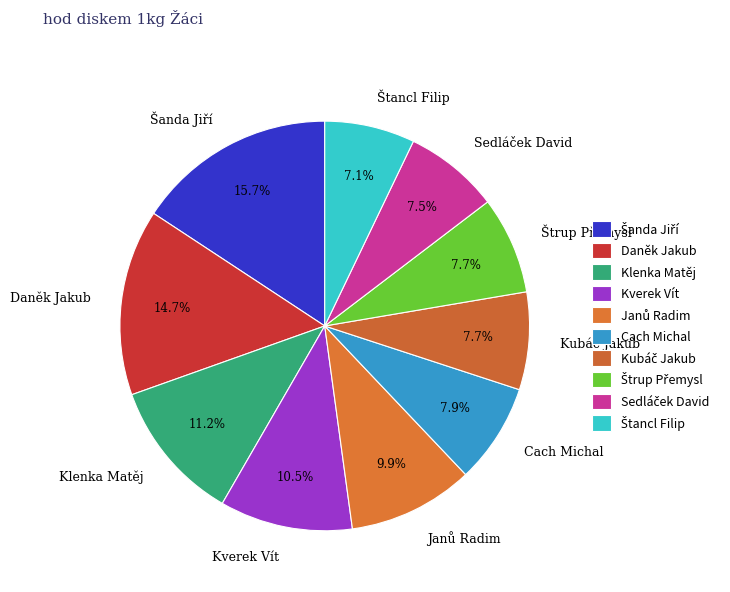

Count the number of slices in the pie.

10